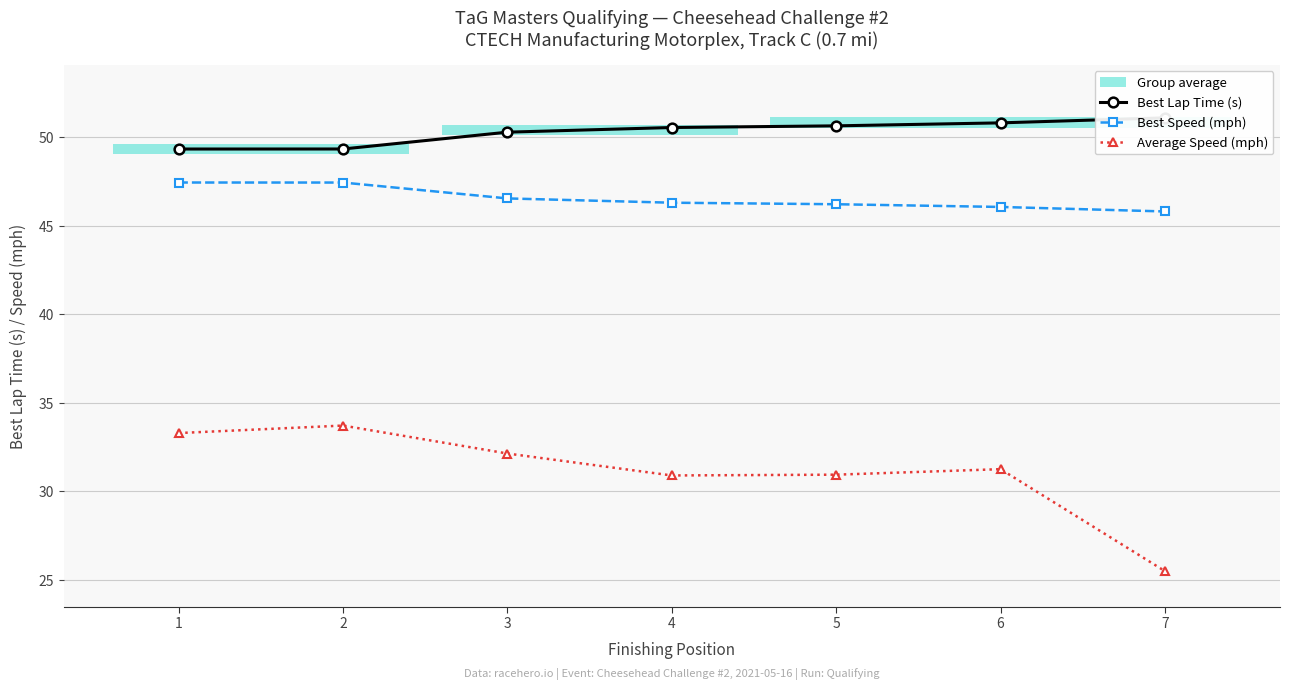

Read the Best Speed (mph) value at 4.

46.3